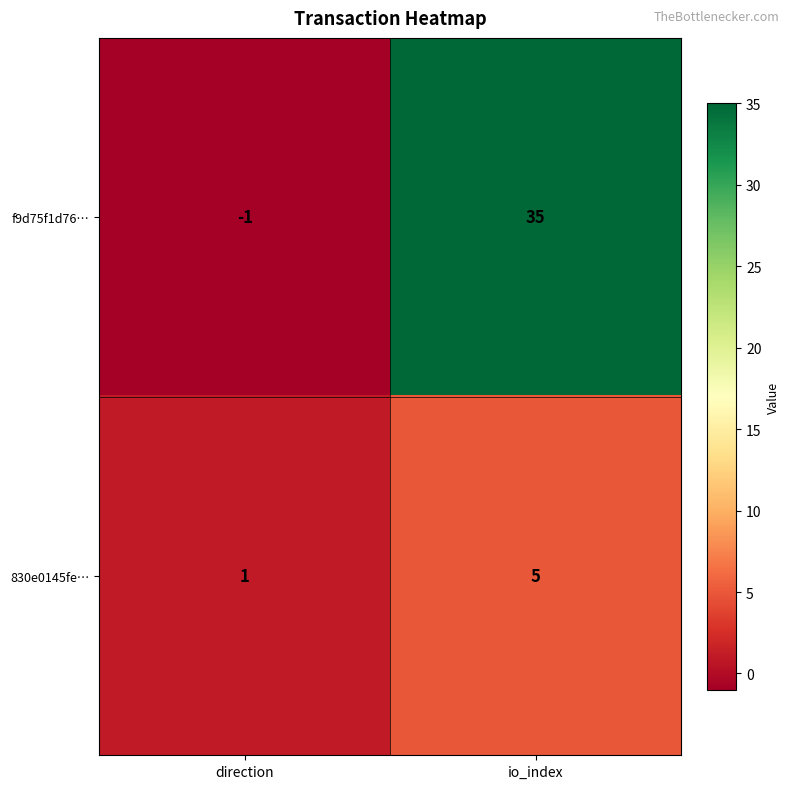

Which series changed the most between direction and io_index?

f9d75f1d76…